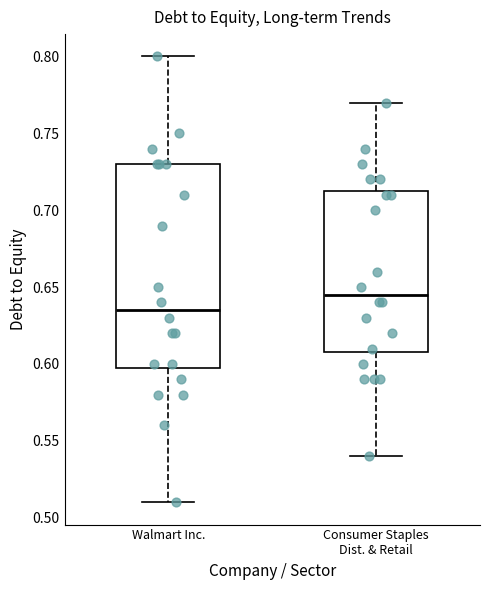

Where does the median line of the box for Walmart Inc. sit on the y-axis? The values are not printed on the chart, so give them approximately, as read against the axis.

0.635